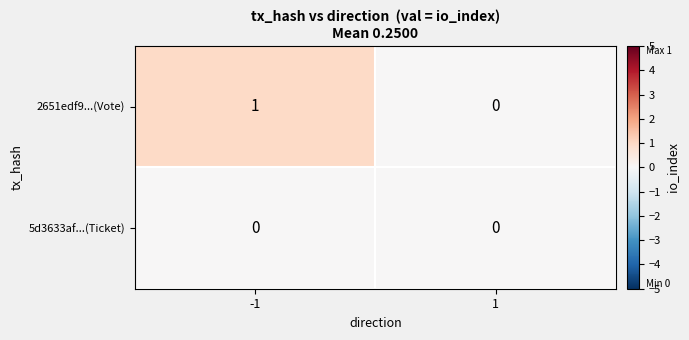

Is it true that 5d3633af...(Ticket) equals 0 at 1?

True